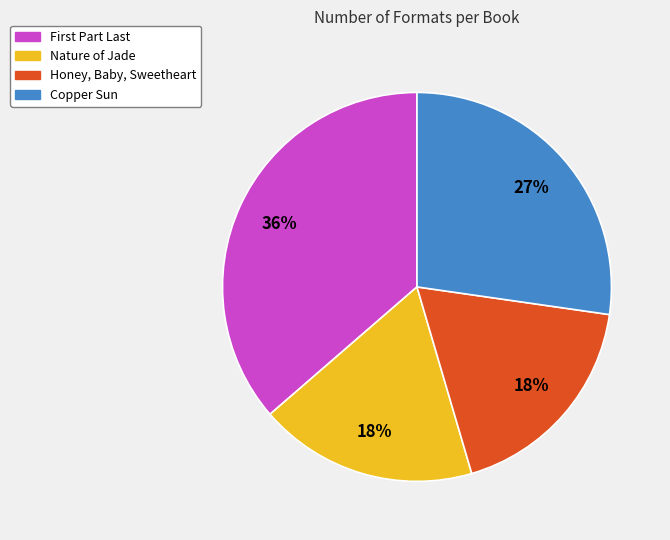

To the nearest percent, what is the difference between the largest and smallest slice percentages?

18%